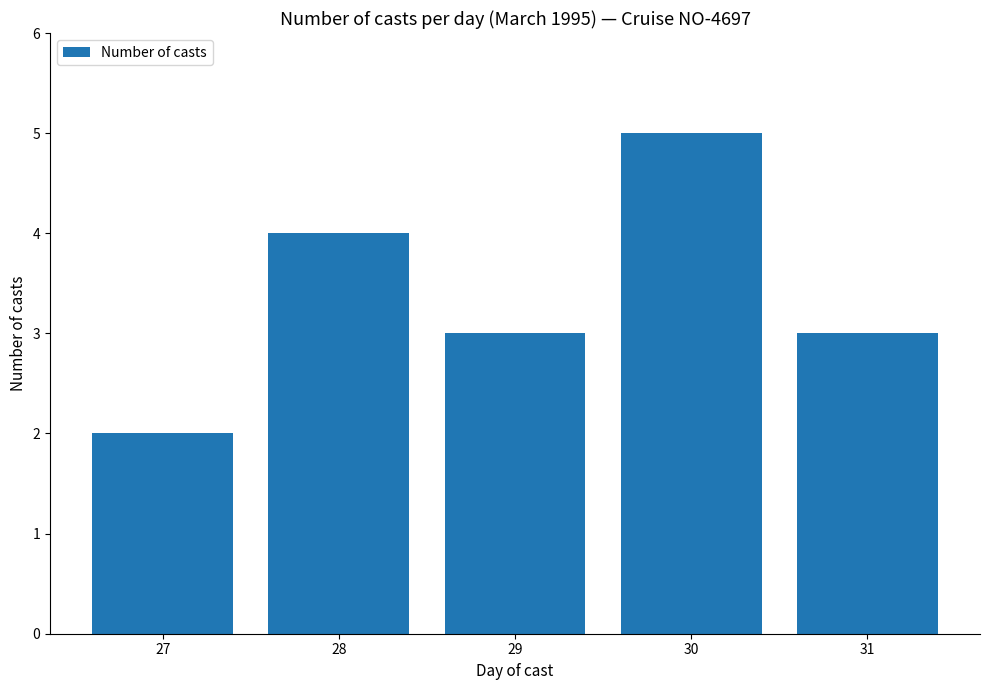

What is the ratio of the value at 28 to the value at 31?

1.3